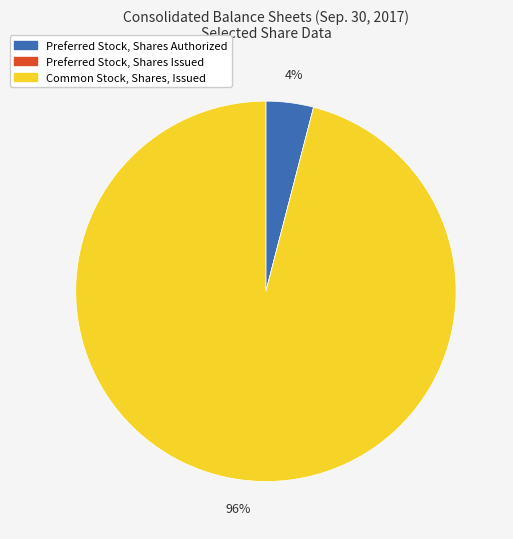

To the nearest percent, what is the difference between the largest and smallest slice percentages?

96%